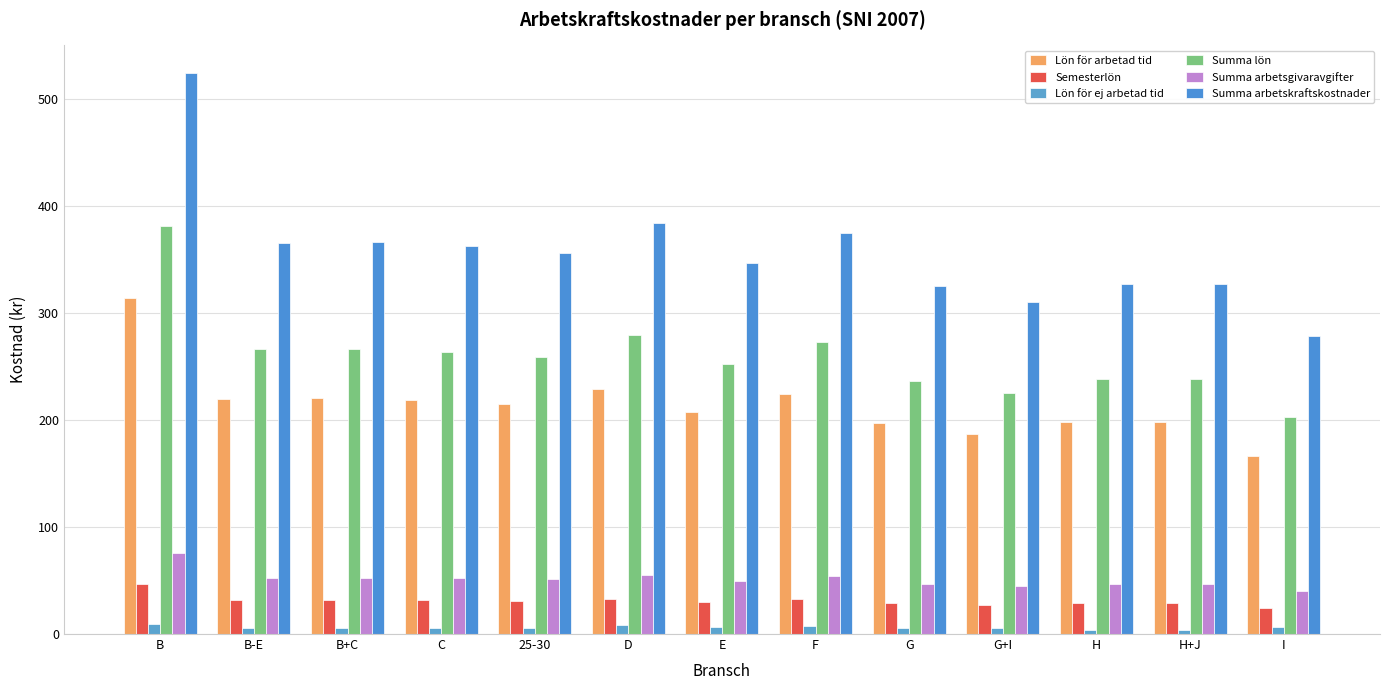

List the series in order of their peak value, highest first.

Summa arbetskraftskostnader, Summa lön, Lön för arbetad tid, Summa arbetsgivaravgifter, Semesterlön, Lön för ej arbetad tid